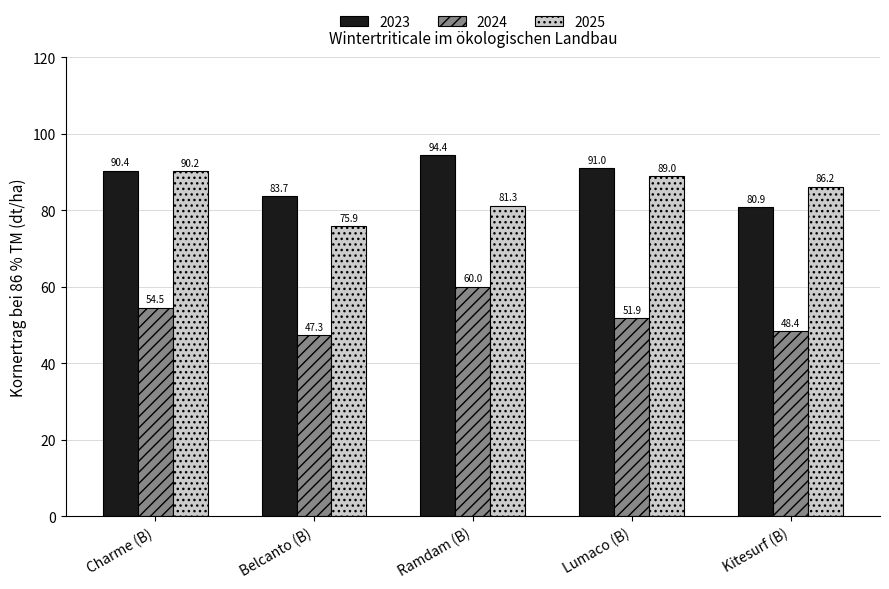

At which category is the sum across all series the highest?

Ramdam (B)